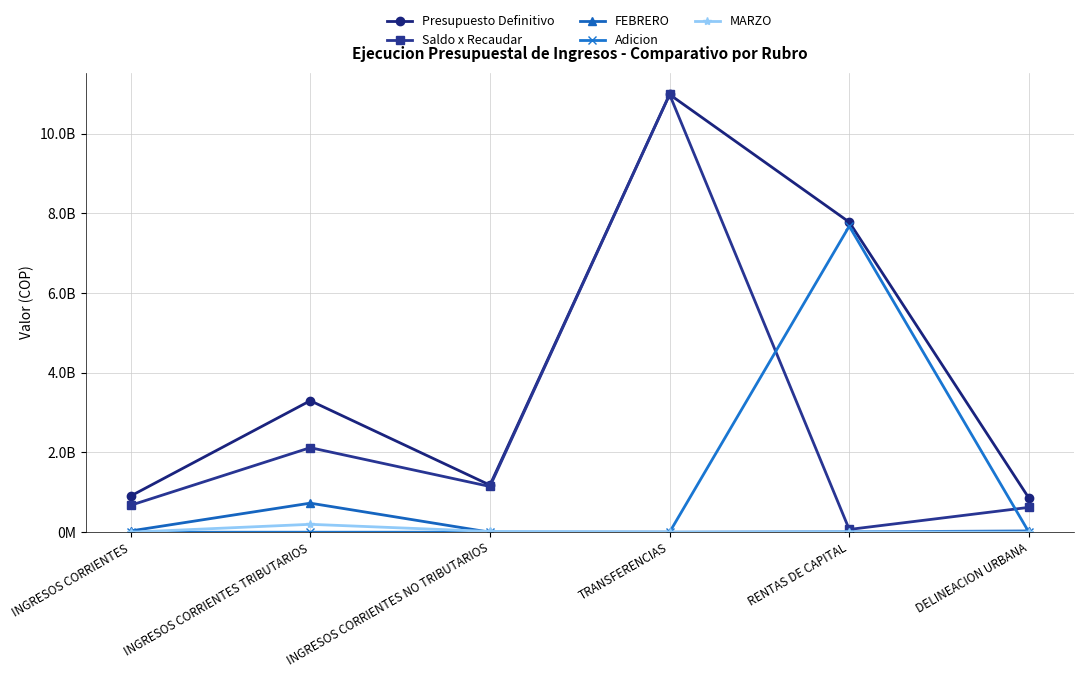

Does the chart have visible grid lines?

Yes